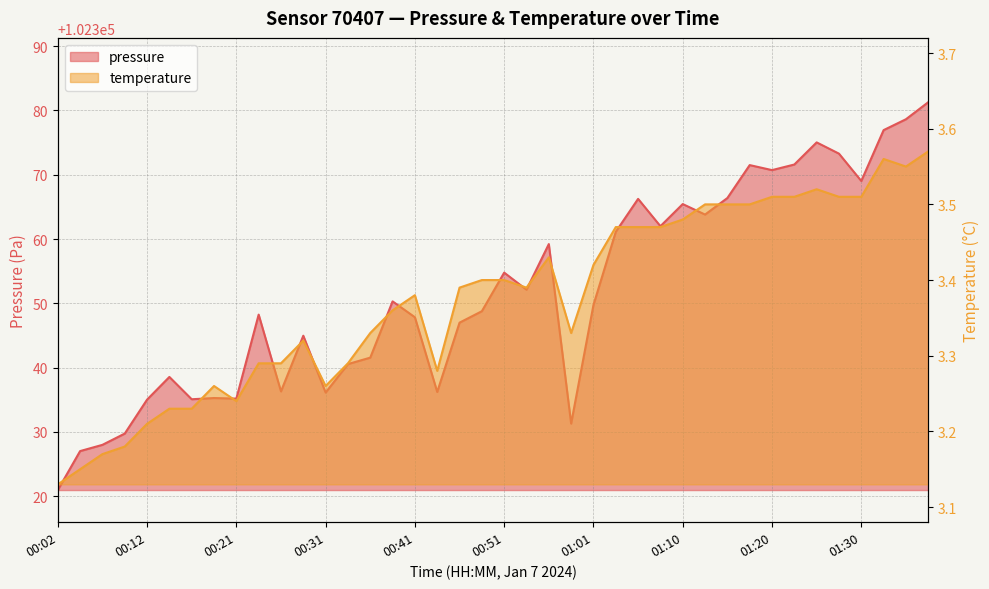

Reading right to left, what are all the values shown in this chart?

pressure: 01:37=102381.3	01:35=102378.6	01:32=102376.9	01:30=102369.0	01:27=102373.3	01:25=102375.0	01:23=102371.6	01:20=102370.7	01:18=102371.5	01:15=102366.4	01:13=102363.8	01:10=102365.4	01:08=102362.0	01:05=102366.2	01:03=102361.1	01:01=102349.8	00:58=102331.3	00:56=102359.2	00:53=102352.1	00:51=102354.8	00:48=102348.8	00:46=102347.0	00:43=102336.2	00:41=102347.8	00:39=102350.3	00:36=102341.6	00:34=102340.6	00:31=102336.1	00:29=102345.0	00:26=102336.3	00:24=102348.2	00:21=102335.2	00:19=102335.3	00:16=102335.1	00:14=102338.6	00:12=102335.0	00:09=102329.8	00:07=102328.0	00:04=102327.0	00:02=102321.0
temperature: 01:37=3.6	01:35=3.5	01:32=3.6	01:30=3.5	01:27=3.5	01:25=3.5	01:23=3.5	01:20=3.5	01:18=3.5	01:15=3.5	01:13=3.5	01:10=3.5	01:08=3.5	01:05=3.5	01:03=3.5	01:01=3.4	00:58=3.3	00:56=3.4	00:53=3.4	00:51=3.4	00:48=3.4	00:46=3.4	00:43=3.3	00:41=3.4	00:39=3.4	00:36=3.3	00:34=3.3	00:31=3.3	00:29=3.3	00:26=3.3	00:24=3.3	00:21=3.2	00:19=3.3	00:16=3.2	00:14=3.2	00:12=3.2	00:09=3.2	00:07=3.2	00:04=3.1	00:02=3.1